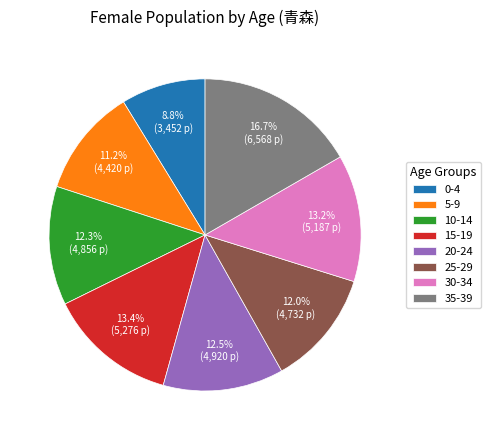

To the nearest percent, what is the difference between the largest and smallest slice percentages?

8%